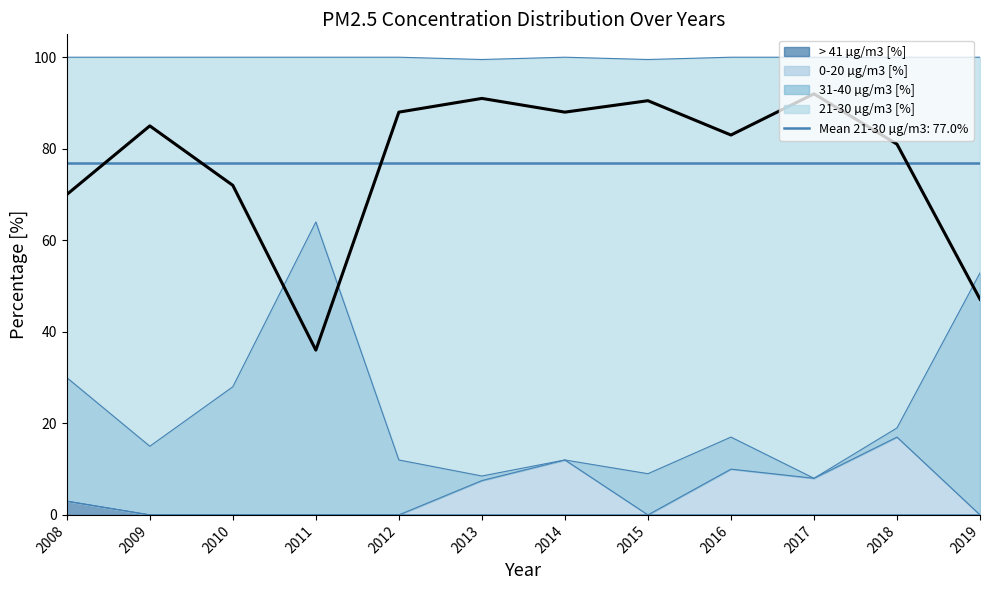

At how many categories does at least one series exceed 57?

10